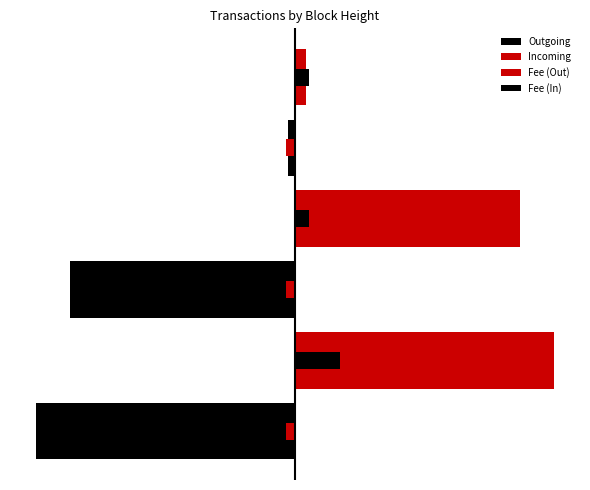

Are the bars horizontal?

Yes